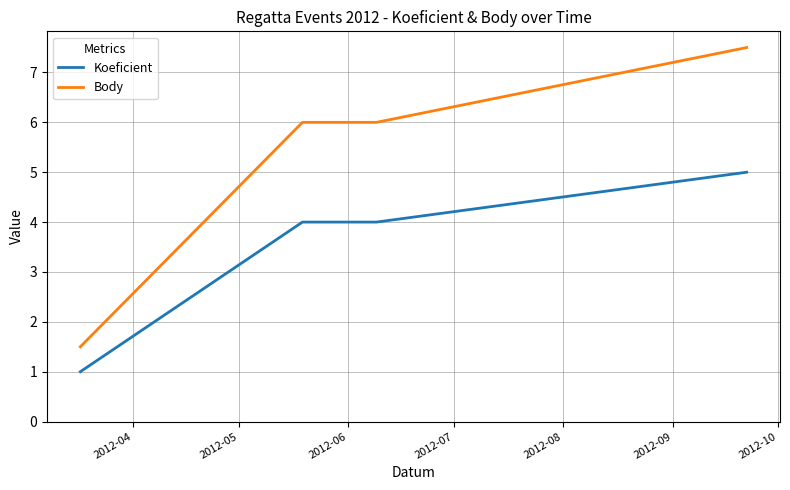

Reading left to right, list all the values displayed in this chart.

Koeficient: 1.0	4.0	4.0	5.0
Body: 1.5	6.0	6.0	7.5